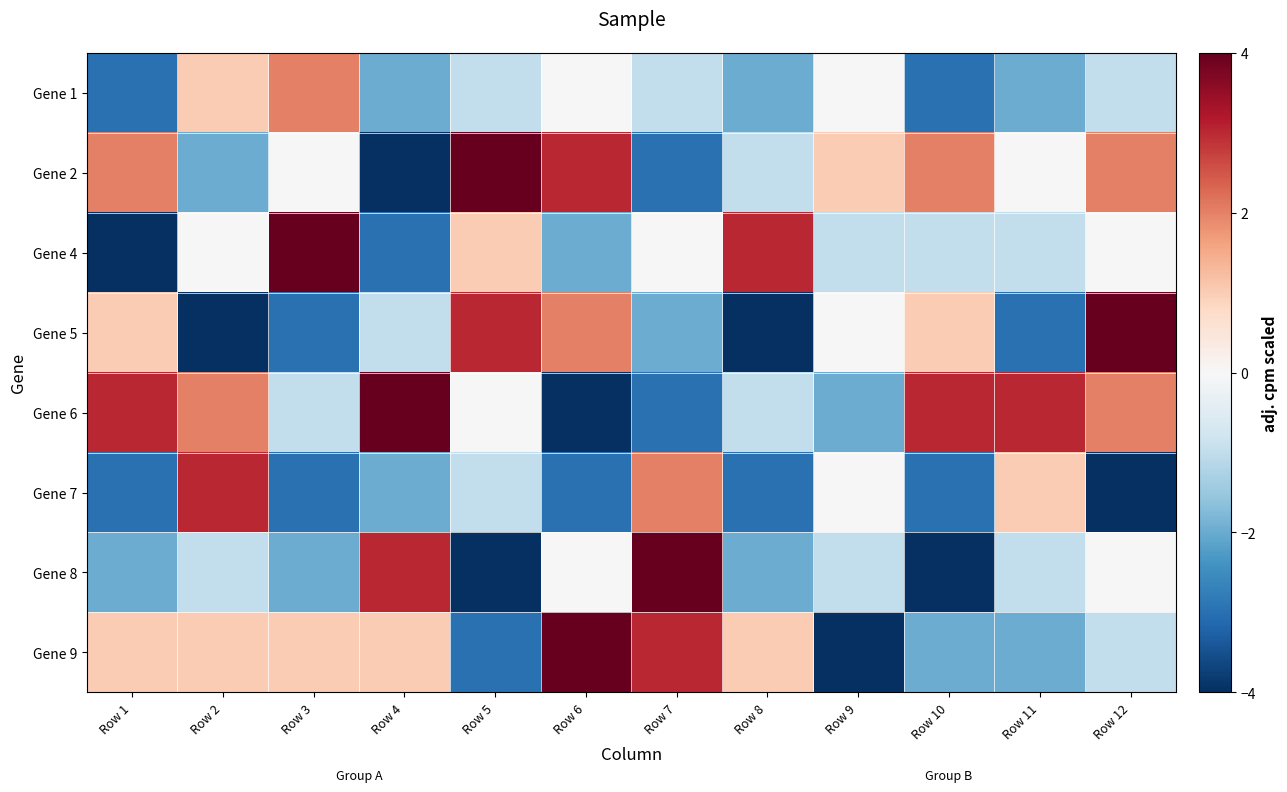

Between Row 11 and Row 10, which is larger?

Row 11